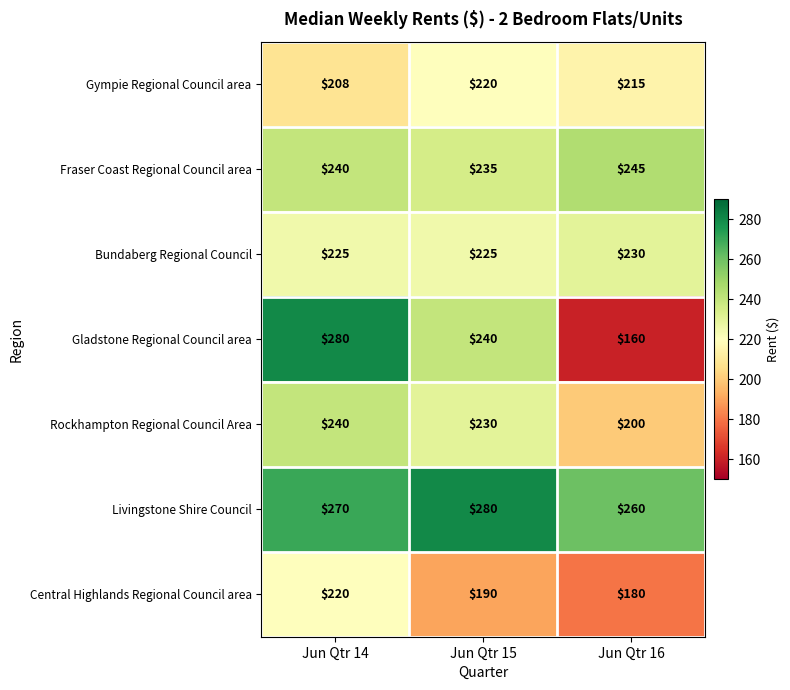

Which series changed the most between Jun Qtr 15 and Jun Qtr 16?

Gladstone Regional Council area